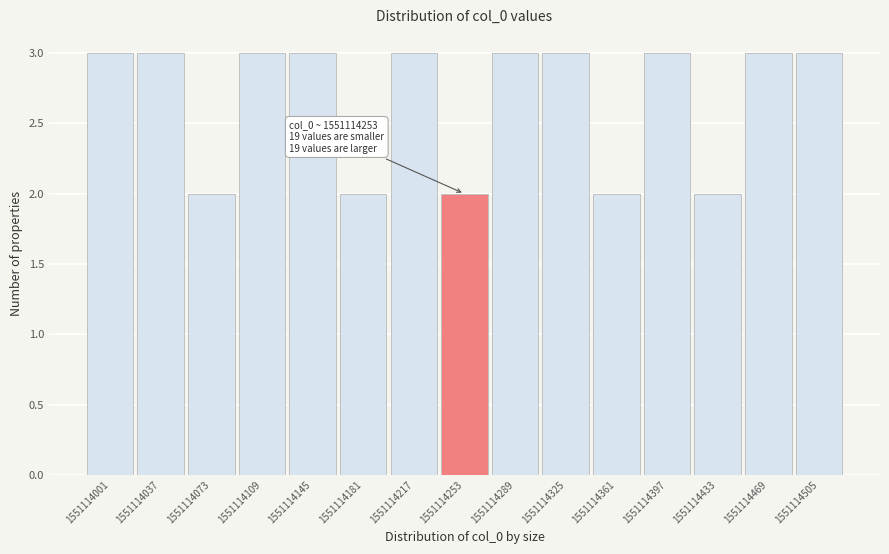

Reading left to right, transcribe all the data shown in this chart.

3	3	2	3	3	2	3	2	3	3	2	3	2	3	3